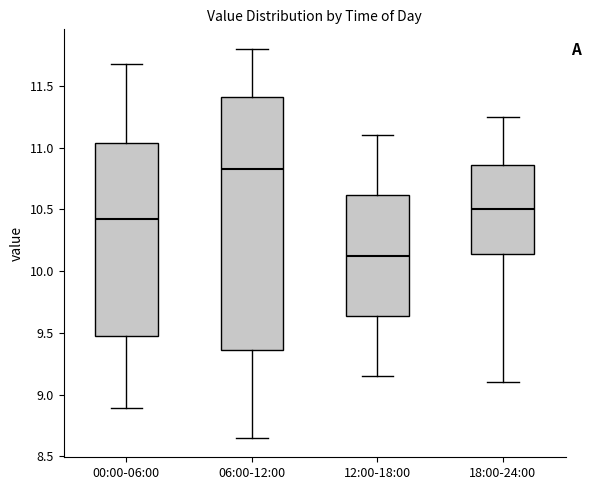

Reading left to right, read every box against the y-axis: the position of its median line, the range the box covers, and the ends of its whiskers. The values are not printed on the chart, so give them approximately, as read against the axis.

00:00-06:00: median 10.45, box 9.50 to 11.05, whiskers 8.90 to 11.70
06:00-12:00: median 10.85, box 9.35 to 11.40, whiskers 8.65 to 11.80
12:00-18:00: median 10.15, box 9.65 to 10.60, whiskers 9.15 to 11.10
18:00-24:00: median 10.50, box 10.15 to 10.85, whiskers 9.10 to 11.25